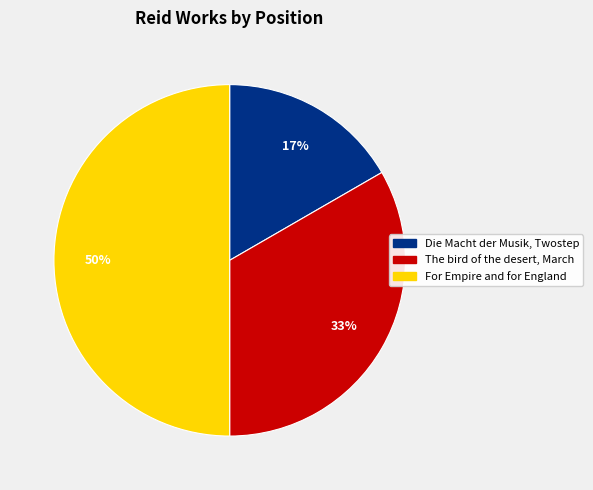

The The bird of the desert, March slice represents 33% of the pie. True or false?

True